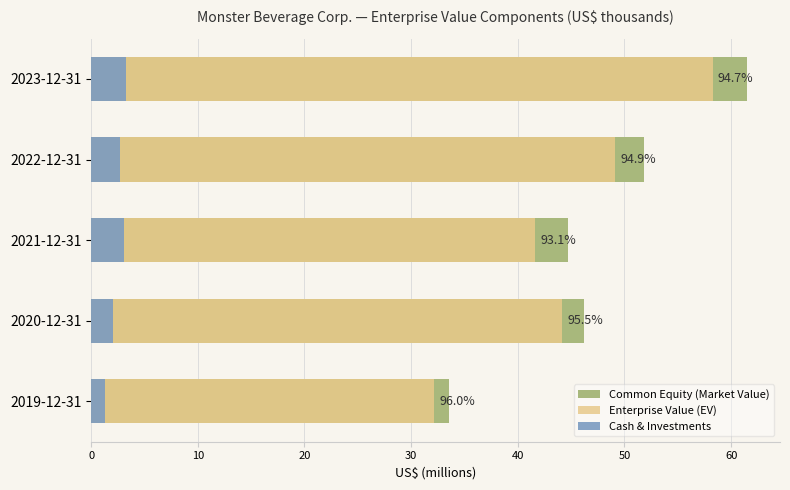

Does the chart contain stacked bars?

No